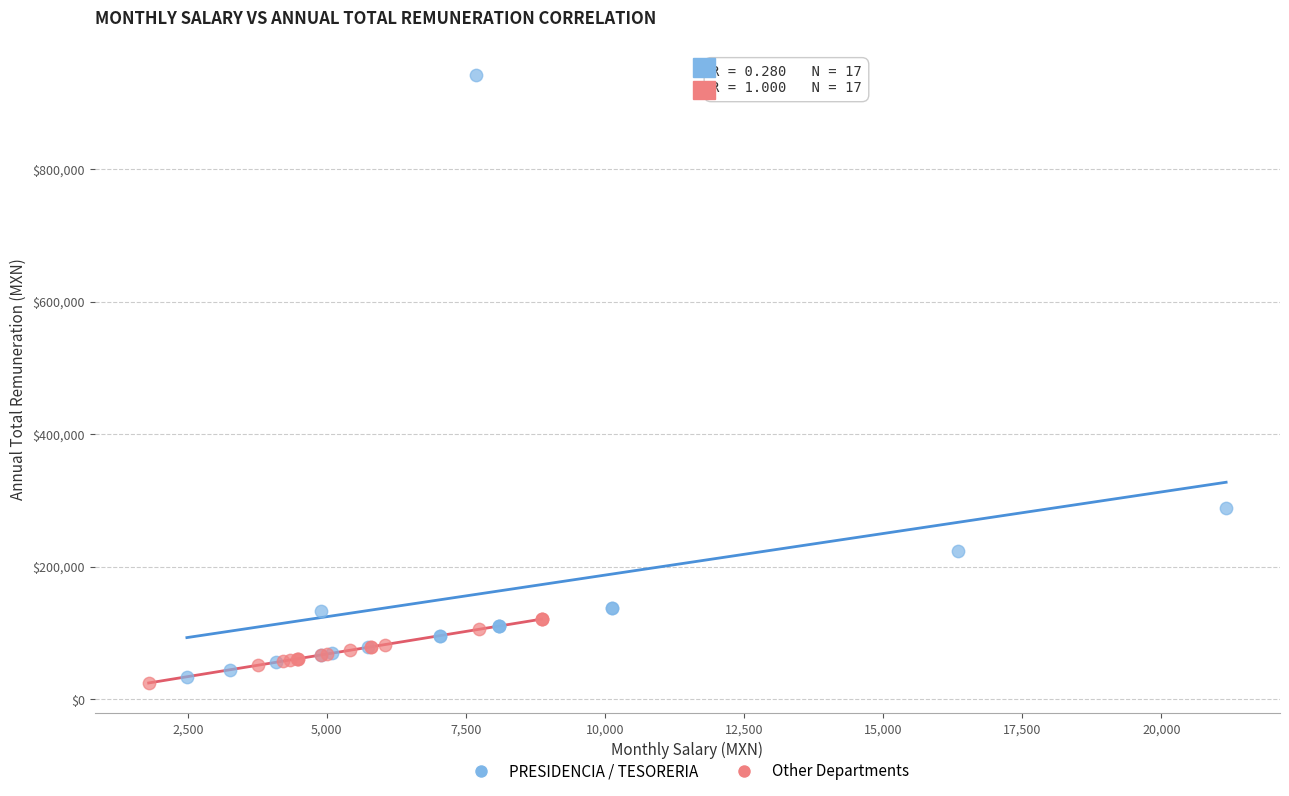

Which series reaches the maximum Y coordinate?

PRESIDENCIA / TESORERIA